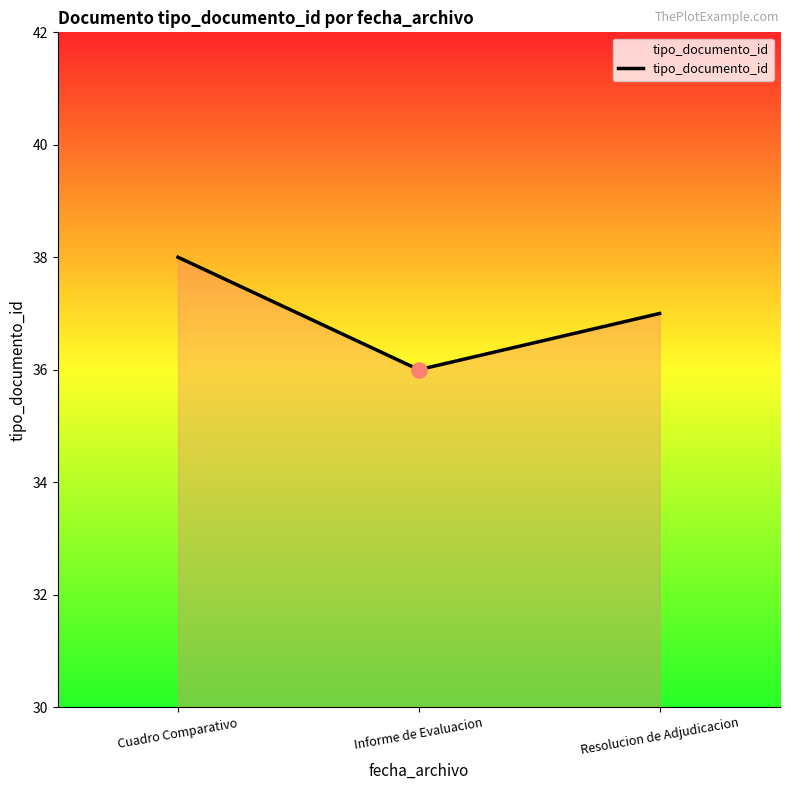

Approximately how many times larger is the value at Resolucion de Adjudicacion compared to Informe de Evaluacion?

1.0